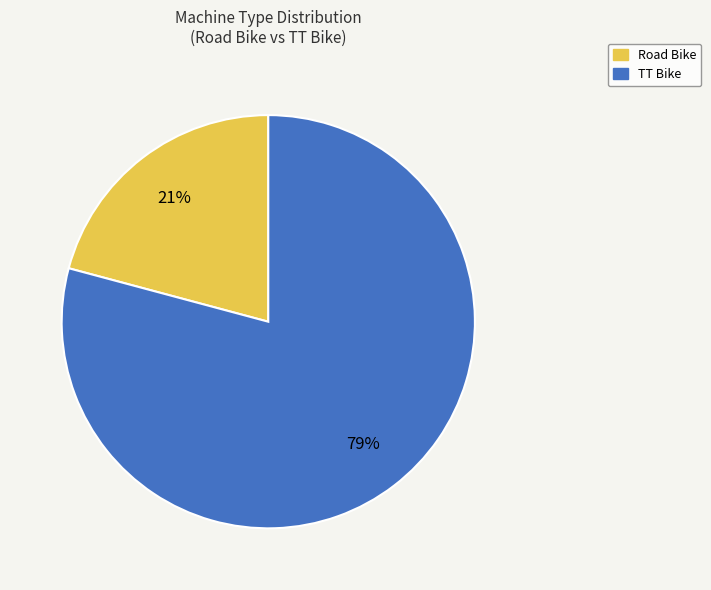

Which category has the biggest portion of the pie?

TT Bike